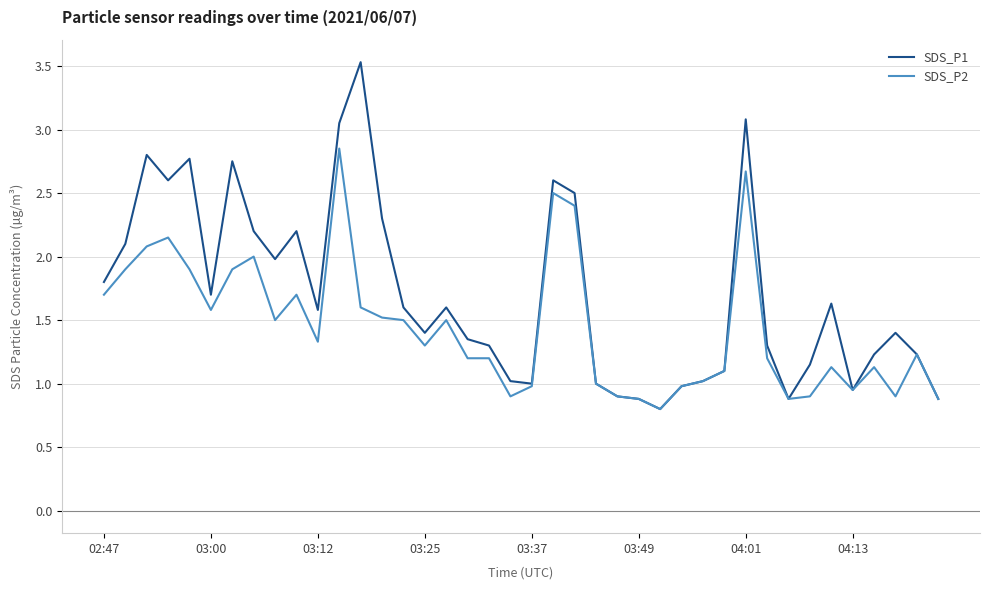

List the series in order of their overall mean, highest first.

SDS_P1, SDS_P2